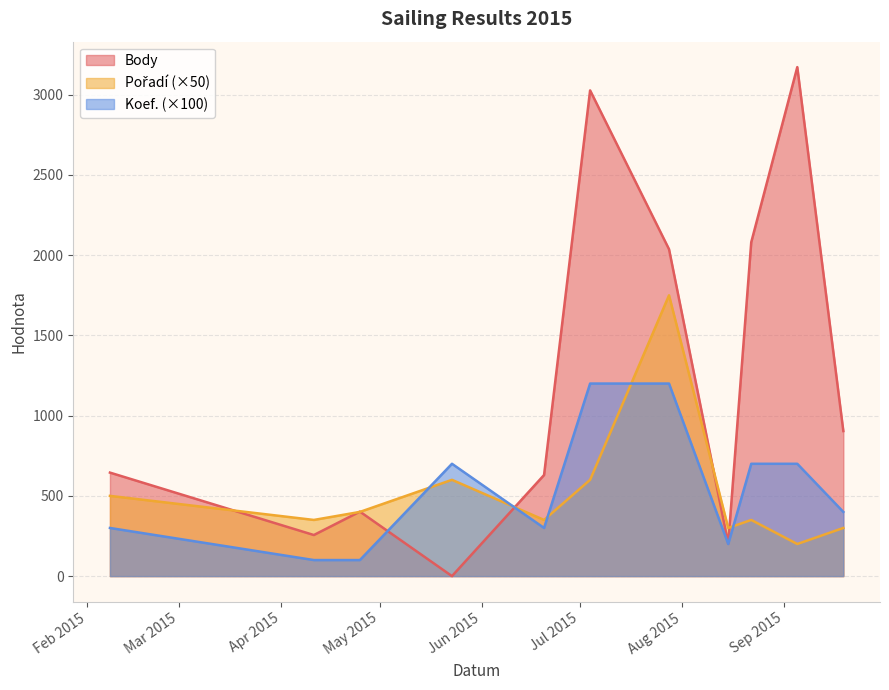

Read the Koef. value at 2015-06-20, to the nearest 10.

300